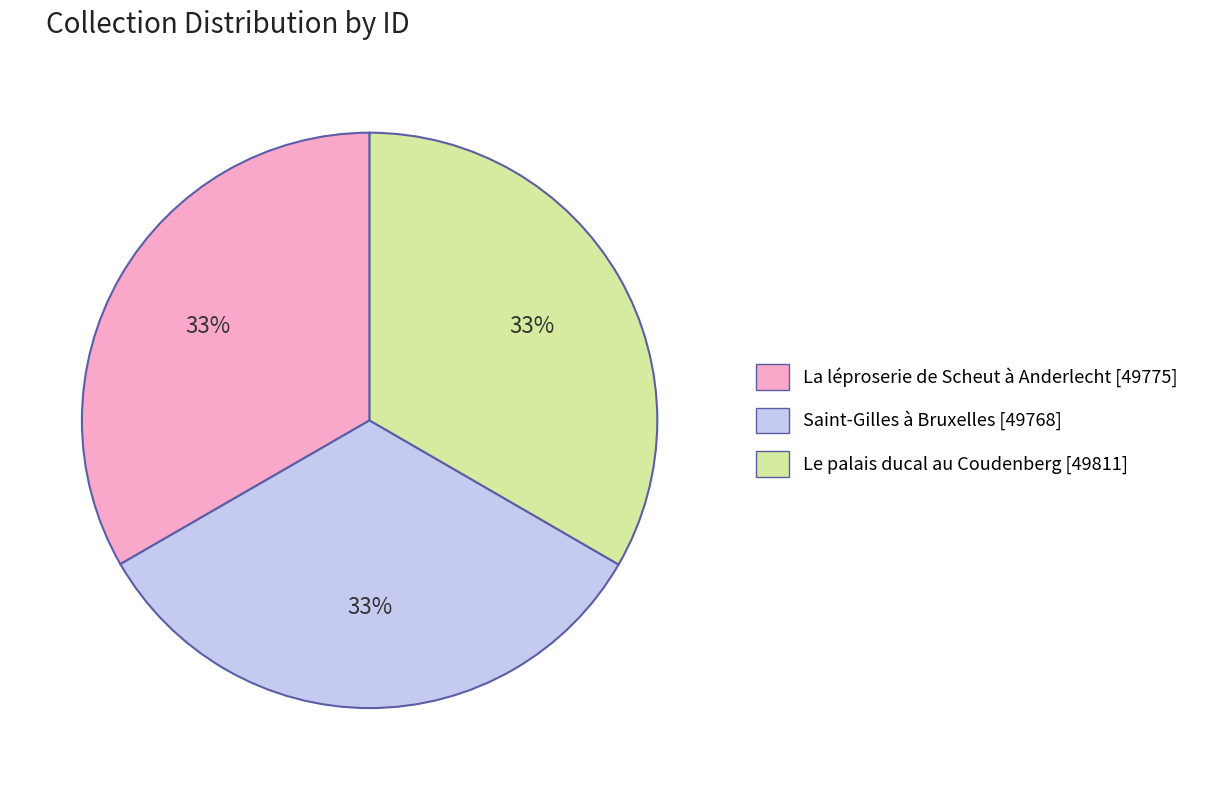

Do La léproserie de Scheut à Anderlecht and Le palais ducal au Coudenberg together represent more than half of the pie?

Yes